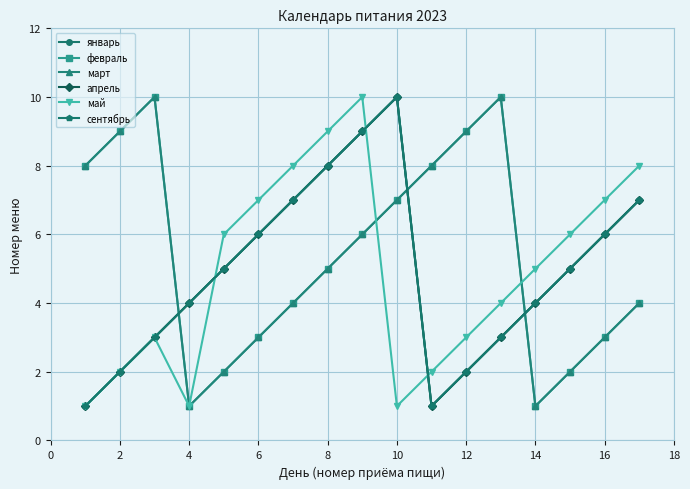

Is this an area chart (filled region under the line)?

No